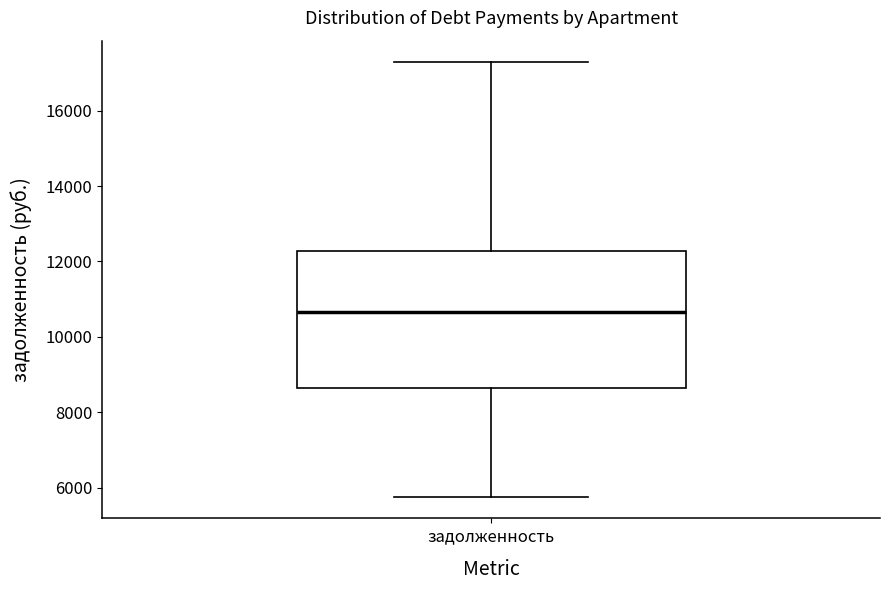

Read this box plot against the y-axis: the position of the median line, the range covered by the box, and the ends of both whiskers. The values are not printed on the chart, so give them approximately, as read against the axis.

median 10600, box 8600 to 12200, whiskers 5800 to 17200